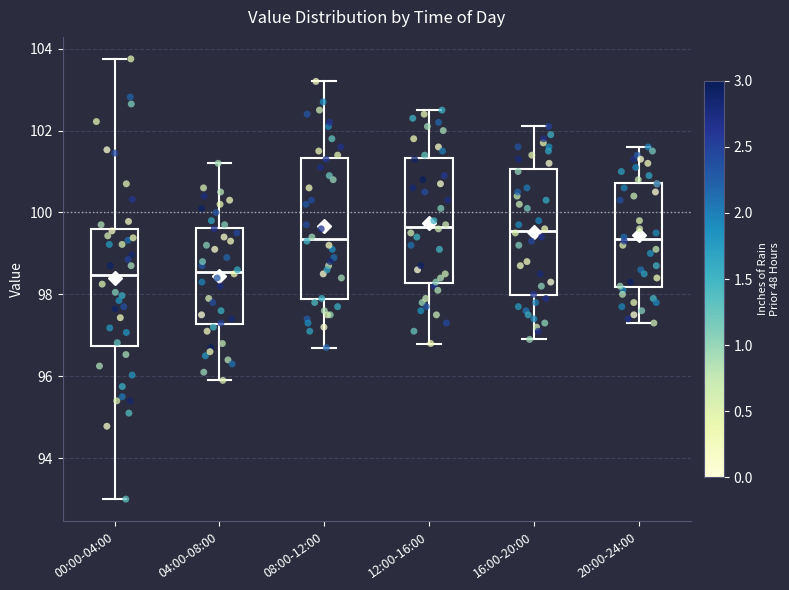

Reading left to right, transcribe this box plot: for each box, give where its median line is, the range the box spans, and where its two whiskers end, as read against the y-axis. The values are not printed on the chart, so give them approximately, as read against the axis.

00:00-04:00: median 98.4, box 96.8 to 99.6, whiskers 93.0 to 103.8
04:00-08:00: median 98.6, box 97.2 to 99.6, whiskers 96.0 to 101.2
08:00-12:00: median 99.4, box 97.8 to 101.4, whiskers 96.8 to 103.2
12:00-16:00: median 99.6, box 98.2 to 101.4, whiskers 96.8 to 102.6
16:00-20:00: median 99.6, box 98.0 to 101.0, whiskers 97.0 to 102.2
20:00-24:00: median 99.4, box 98.2 to 100.8, whiskers 97.4 to 101.6